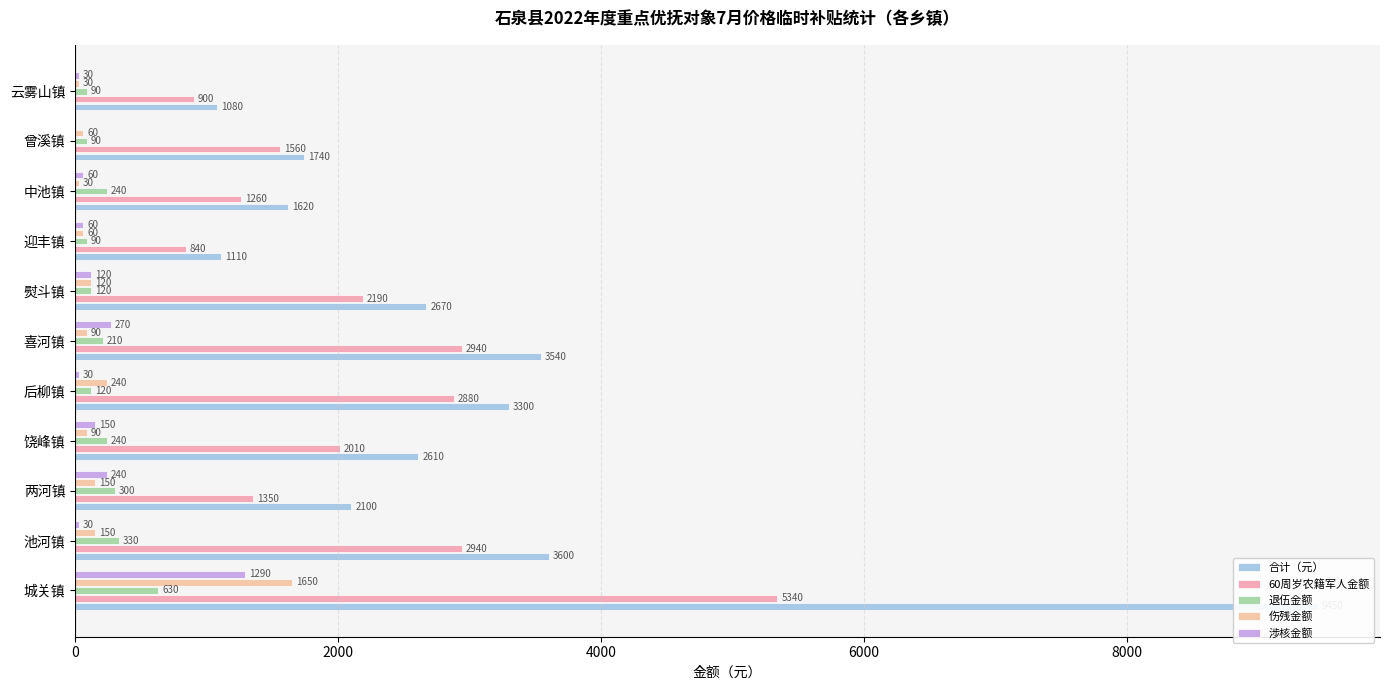

The value of 涉核金额 at 熨斗镇 is 66. True or false?

False